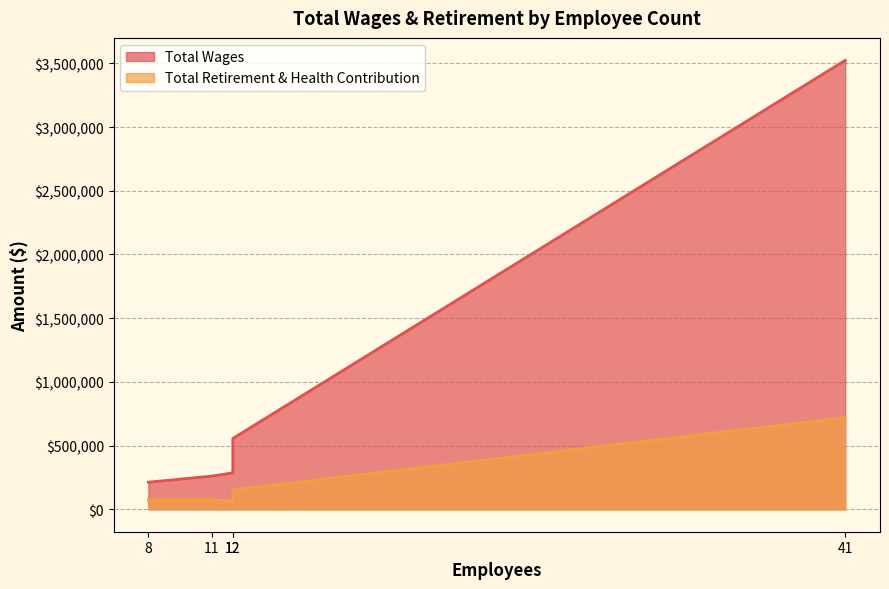

Between 12 and 12, which series saw the biggest shift?

Total Wages